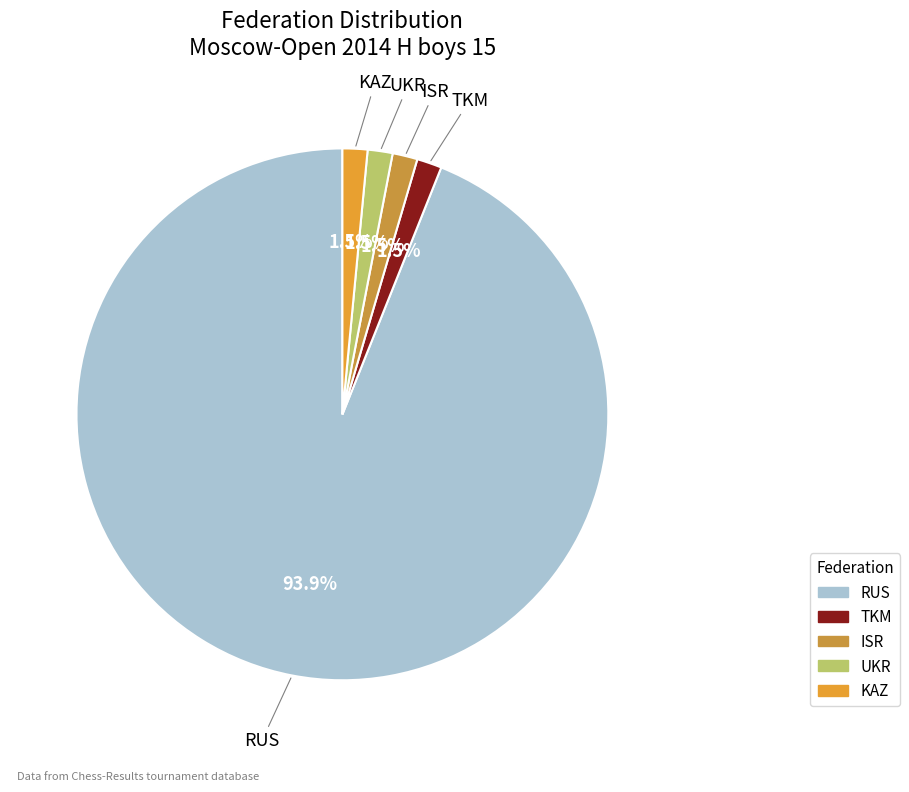

What percentage is NOT represented by UKR?

98.5%